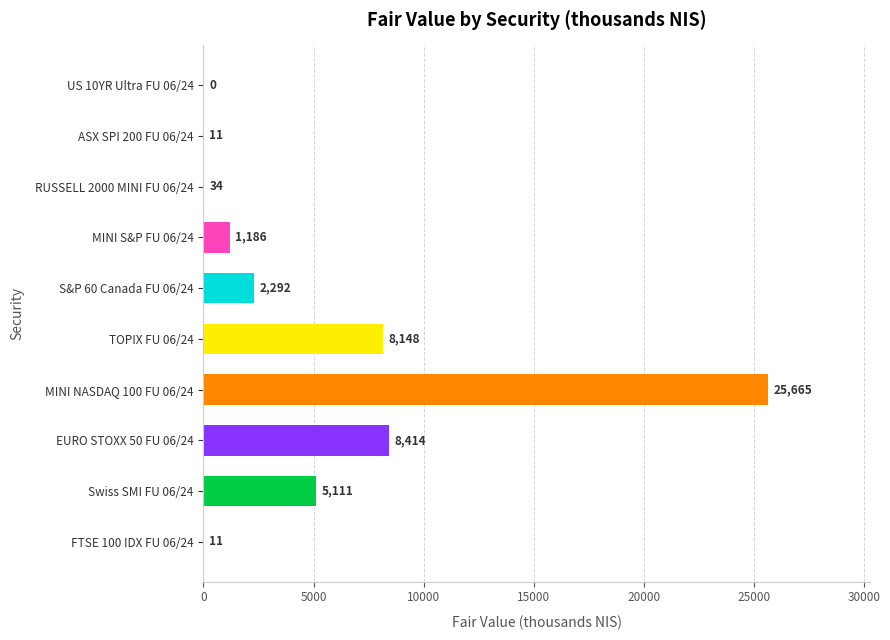

The value at MINI S&P FU 06/24 is 1186.3. True or false?

True